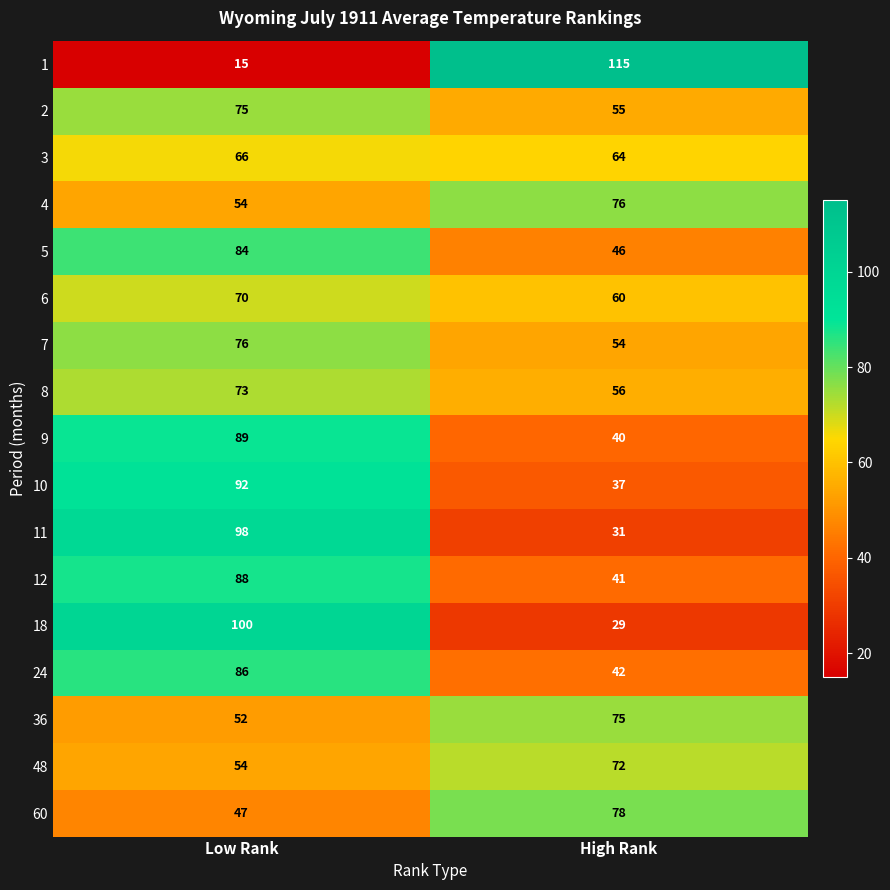

What is the sum of the 48 values at High Rank and Low Rank?

126